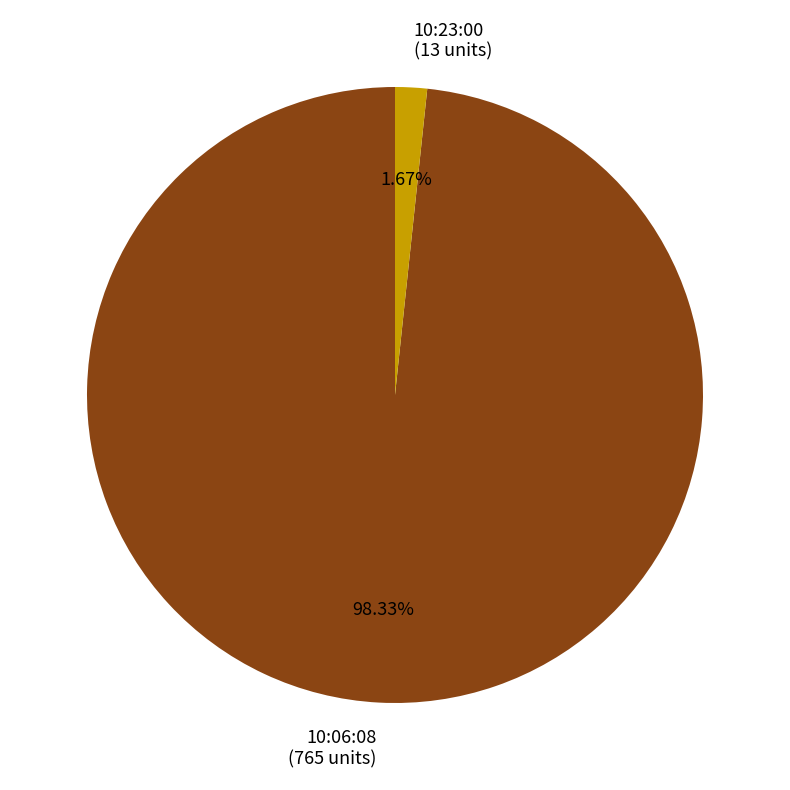

To the nearest percent, what portion does 10:06:08 represent?

98%